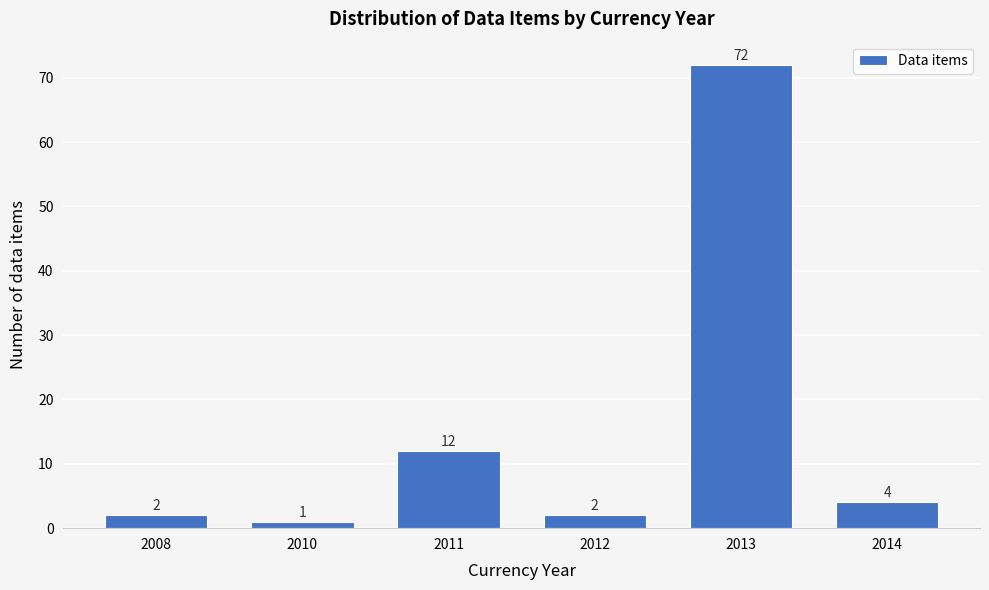

Reading right to left, what are all the values shown in this chart?

4	72	2	12	1	2